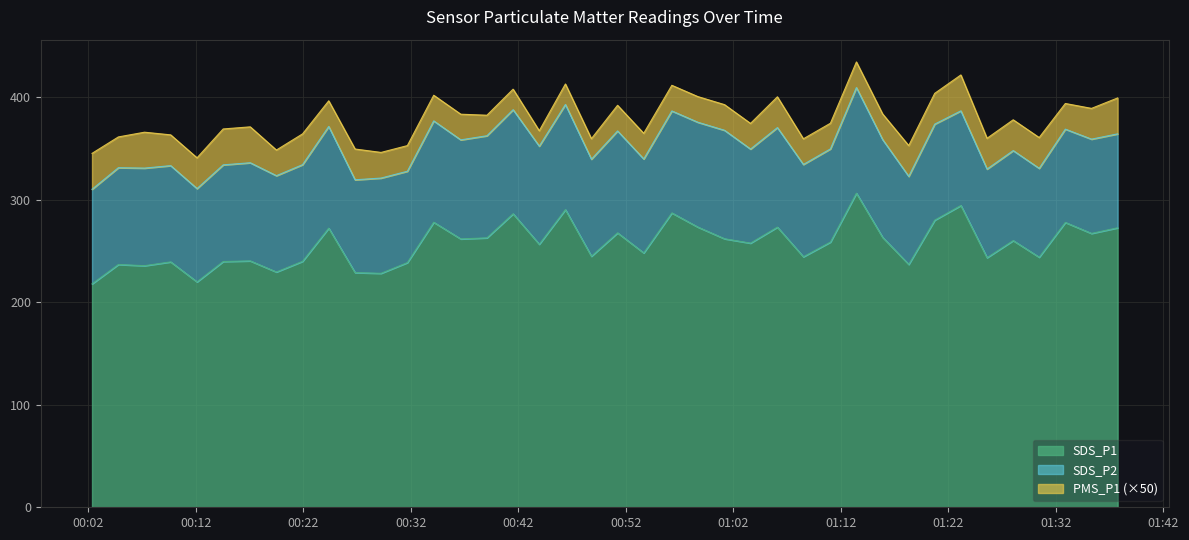

Is the value of SDS_P2 at 2021/01/12 01:13:27 greater than the value of PMS_P1 at 2021/01/12 01:37:45?

Yes